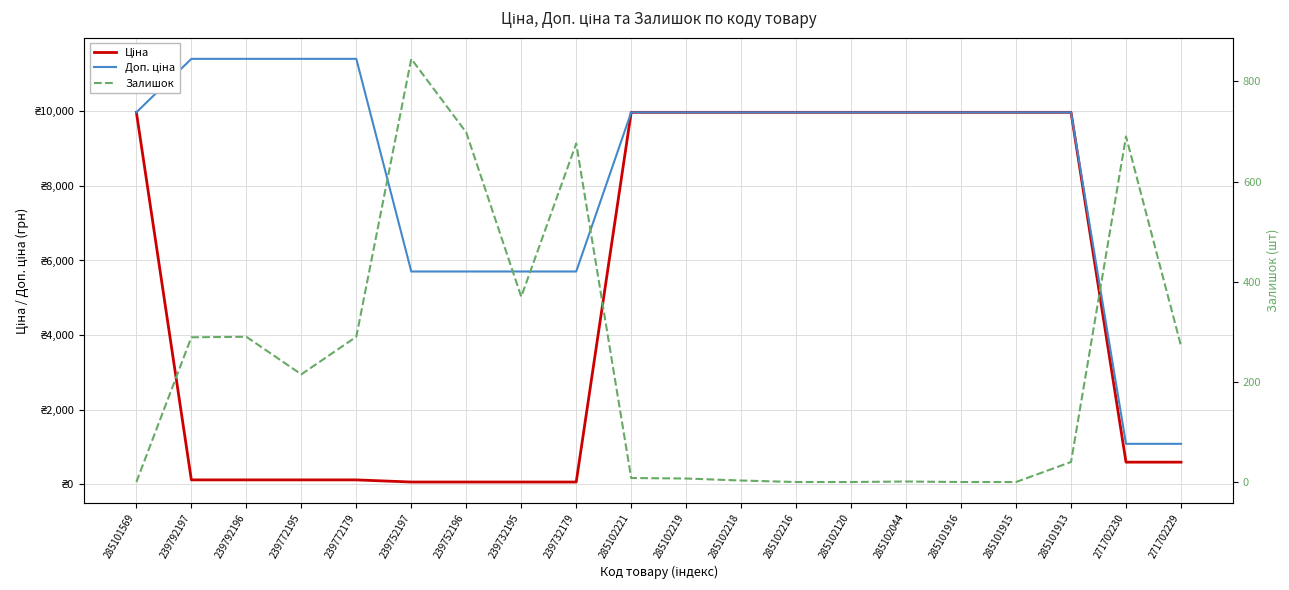

What is the label of the 13th point from the left?

285102216